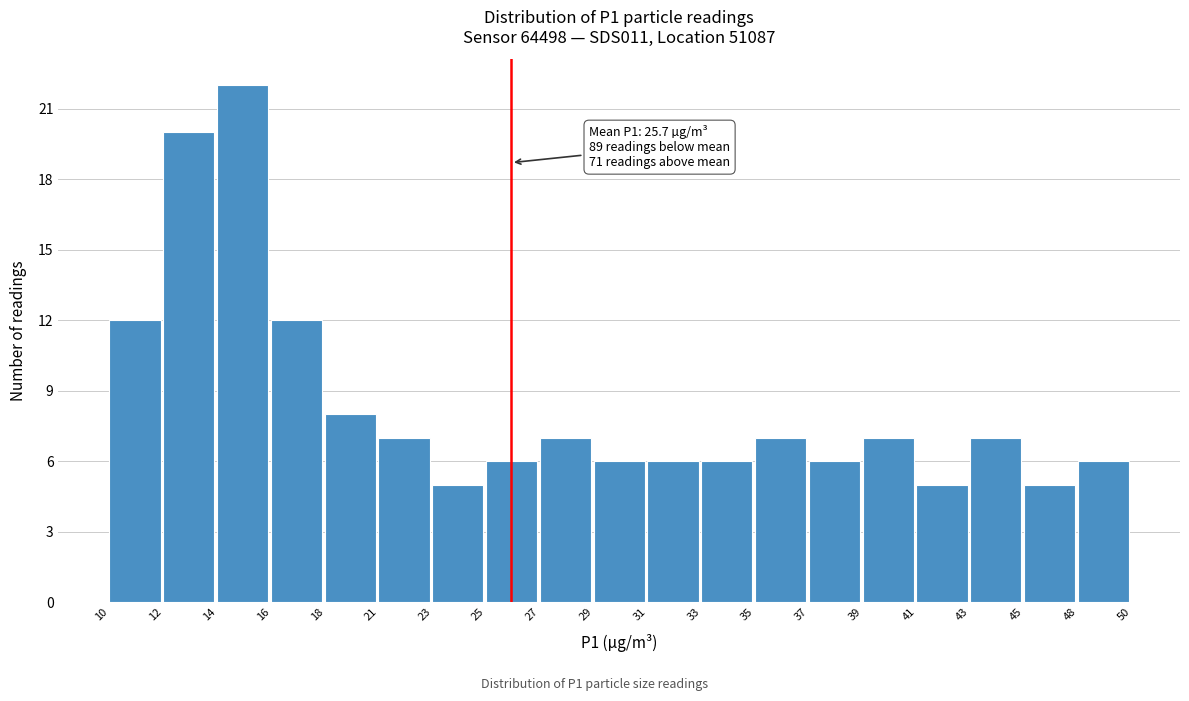

Reading right to left, transcribe all the data shown in this chart.

6	5	7	5	7	6	7	6	6	6	7	6	5	7	8	12	22	20	12